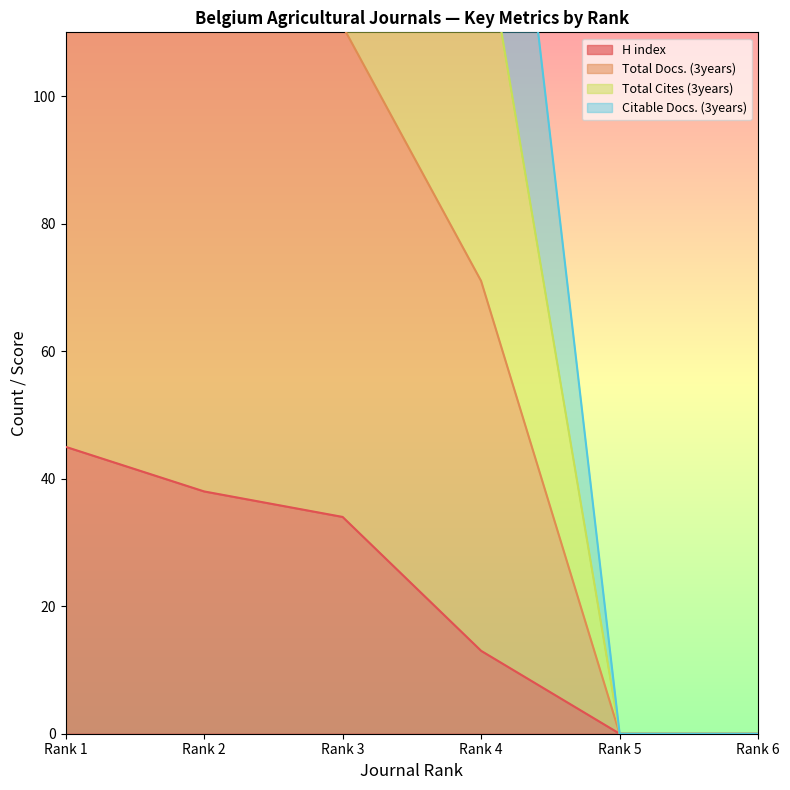

Which series has the widest spread of values?

Total Cites (3years)